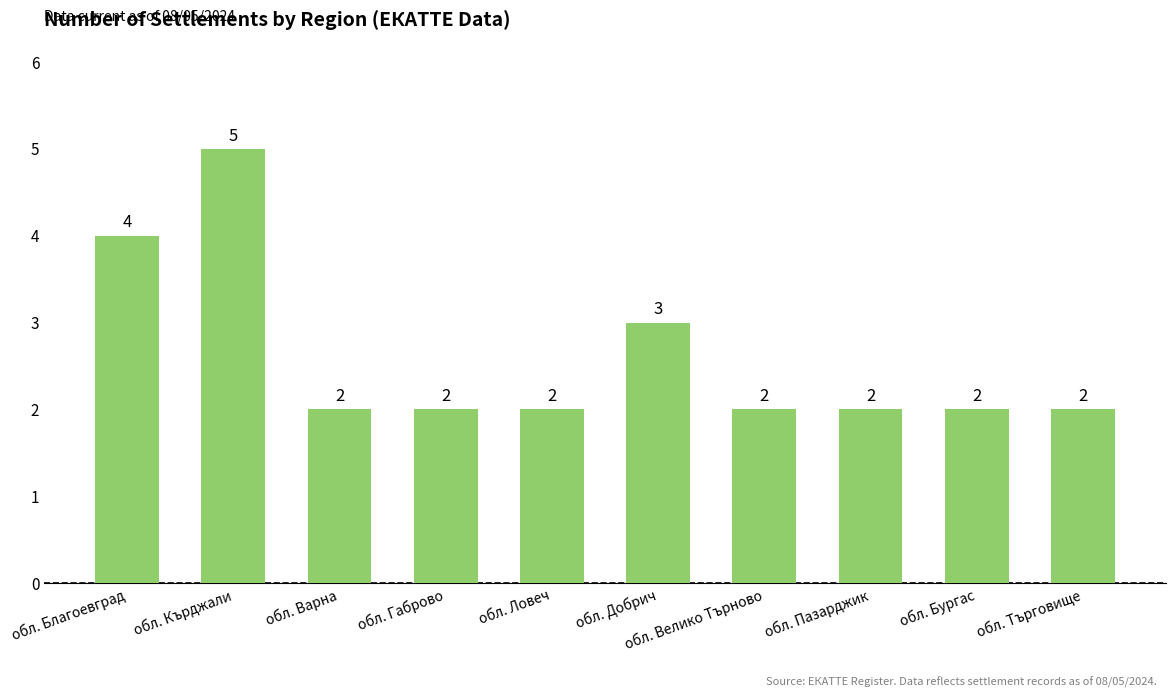

How many bars are there in total?

10